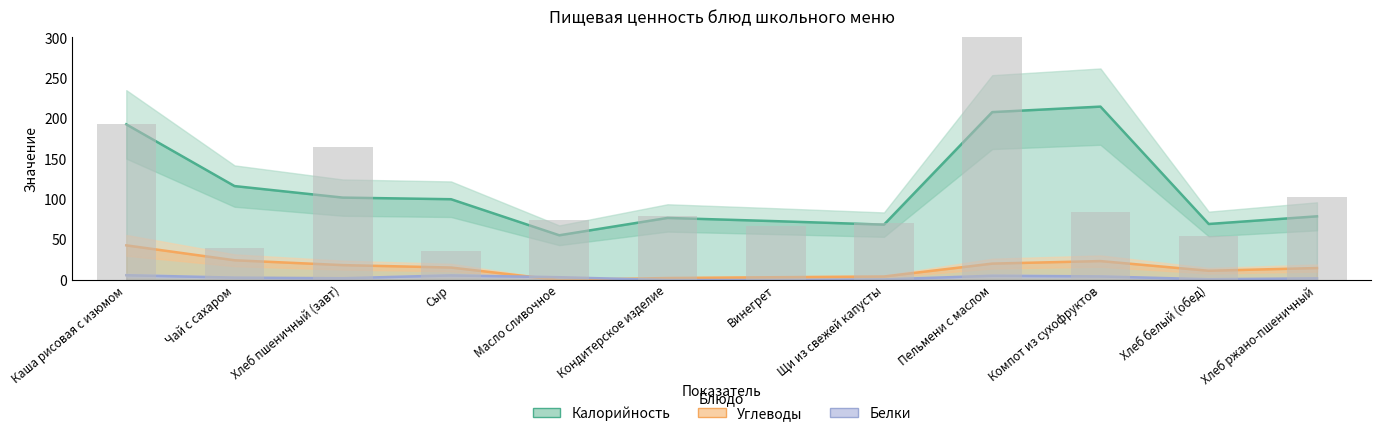

How many data points in Калорийность (факт) are above 79?

5